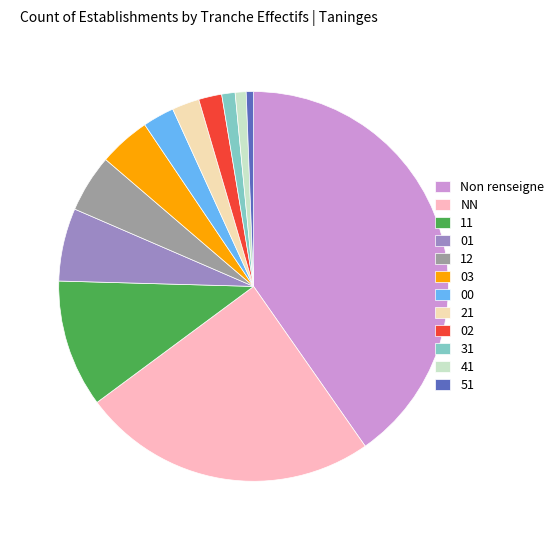

Count the number of slices in the pie.

12